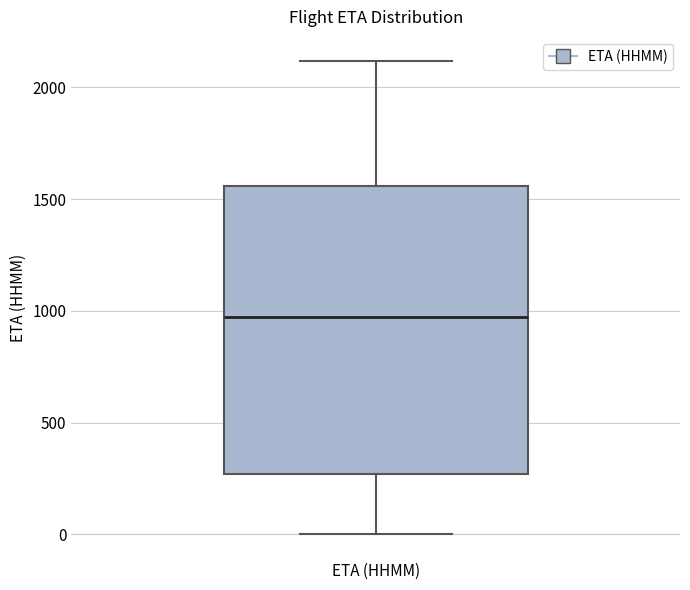

Transcribe this box plot: give where the median line is, the range the box spans, and where the two whiskers end, as read against the y-axis. The values are not printed on the chart, so give them approximately, as read against the axis.

median 1000, box 250 to 1550, whiskers 0 to 2100